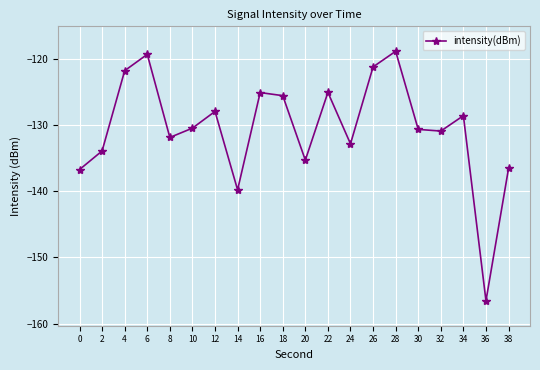

What is the difference between the values at 12 and 20?

7.4